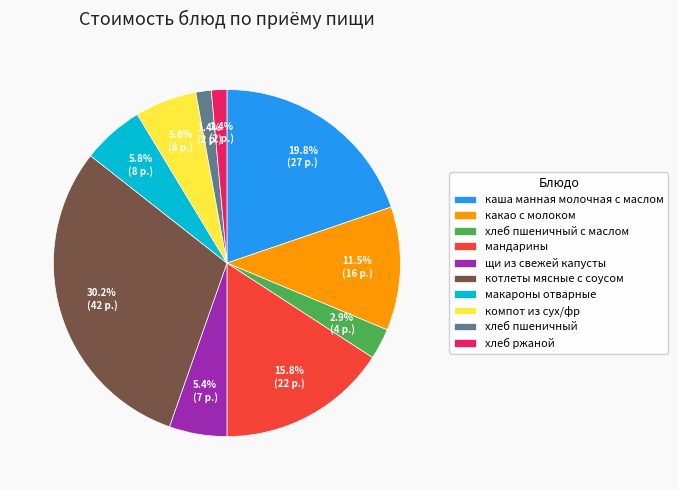

Approximately how many times larger is the value at хлеб пшеничный compared to щи из свежей капусты?

0.3